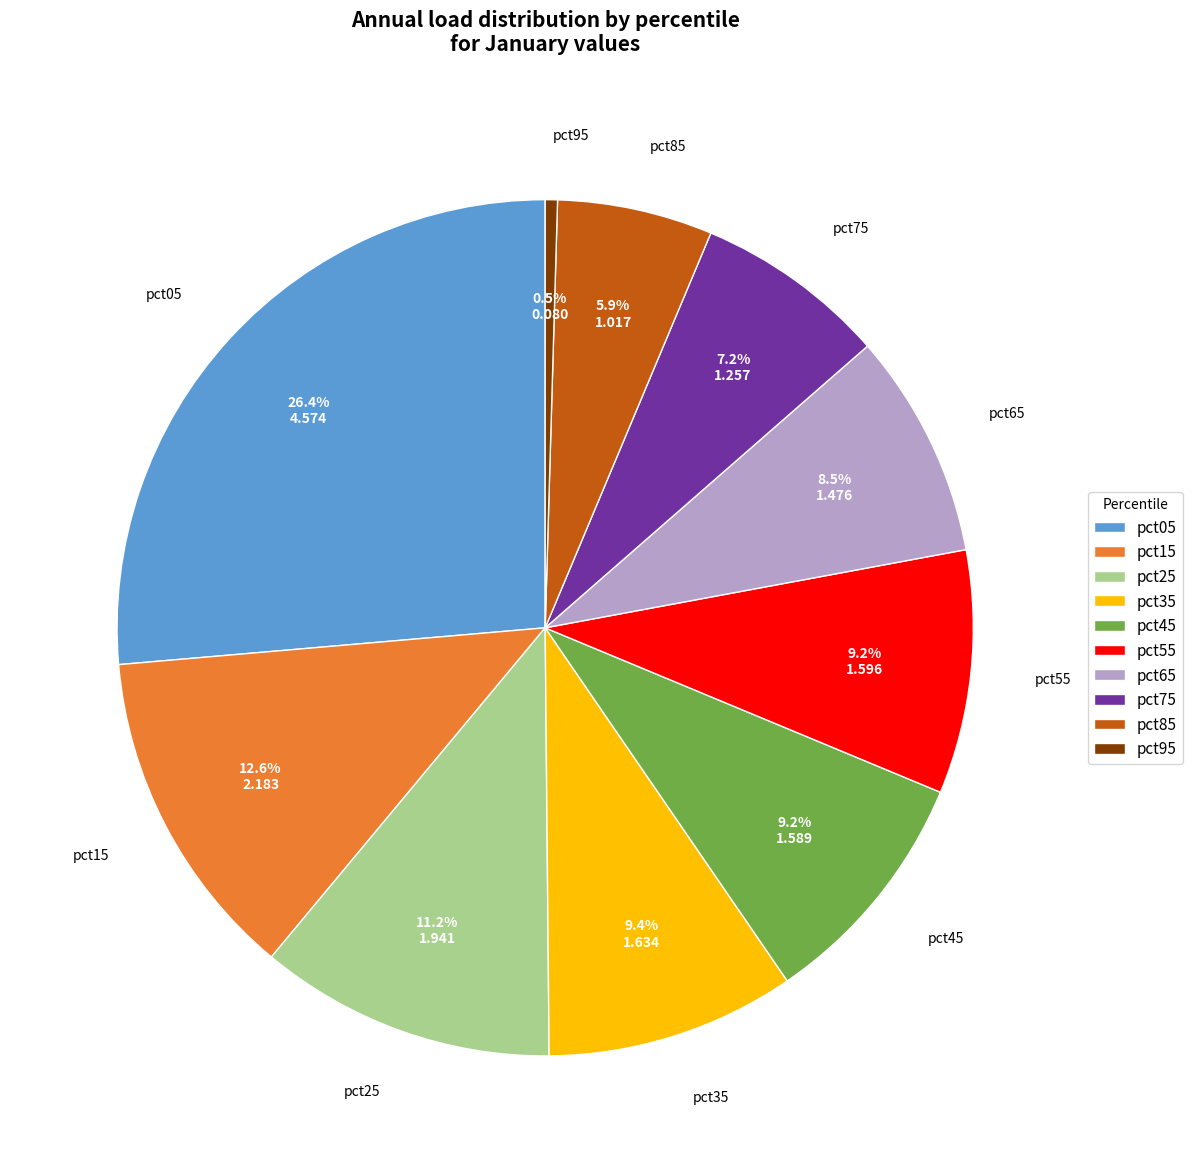

Does pct45 account for over 50% of the chart?

No